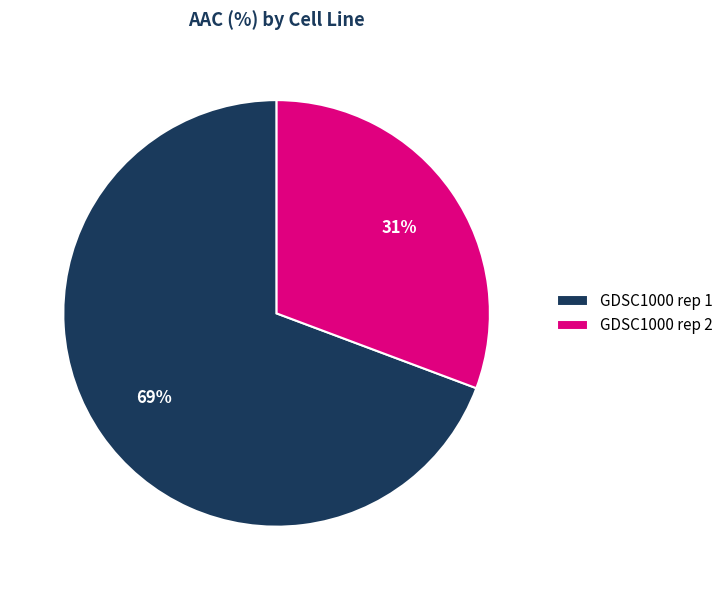

What percentage is the GDSC1000 rep 2 slice, to the nearest percent?

31%